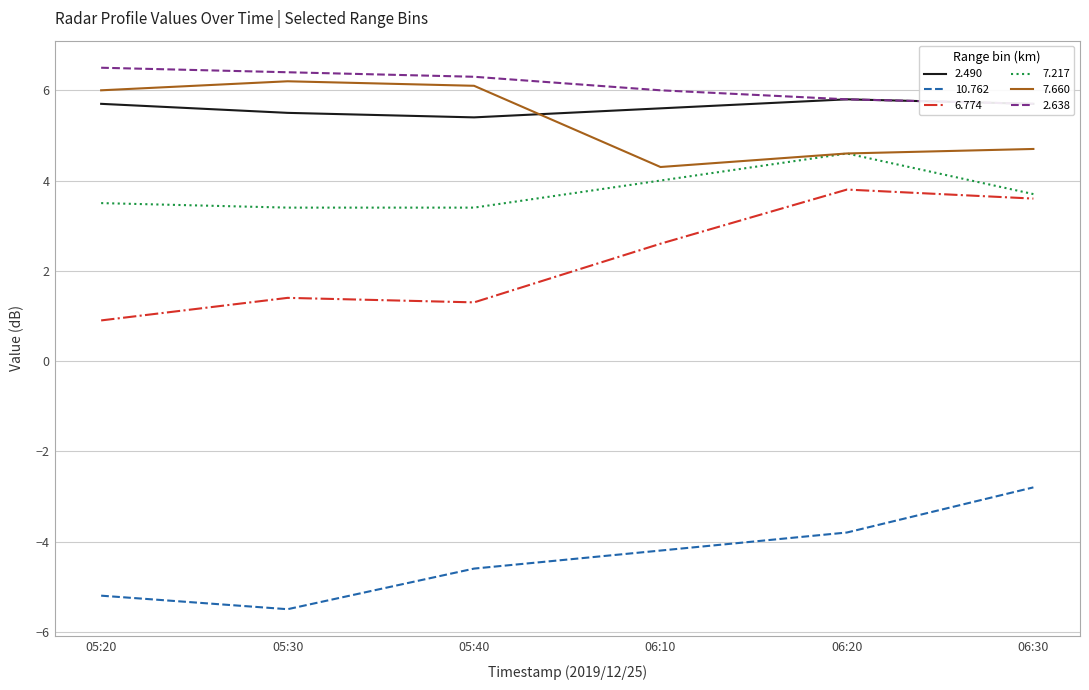

Is it true that 7.217 equals 3.4 at 05:40?

True